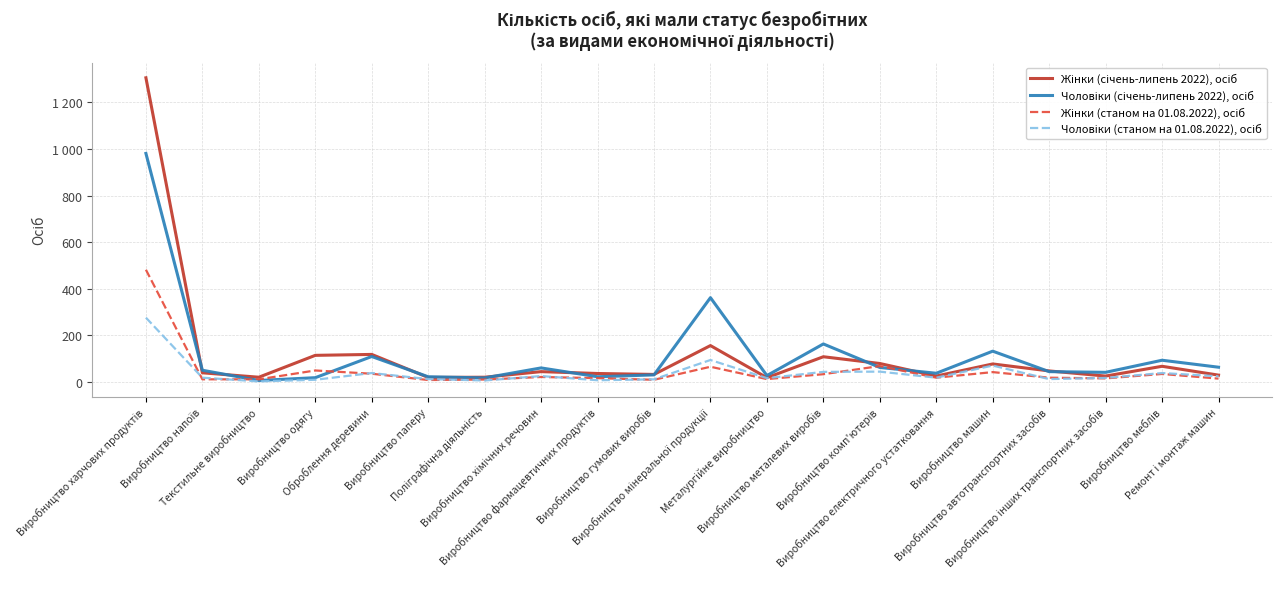

Reading left to right, extract all data points from this chart.

Жінки (січень-липень 2022), осіб: Виробництво харчових продуктів=1306	Виробництво напоїв=38	Текстильне виробництво=19	Виробництво одягу=113	Оброблення деревини=117	Виробництво паперу=18	Поліграфічна діяльність=19	Виробництво хімічних речовин=43	Виробництво фармацевтичних продуктів=35	Виробництво гумових виробів=31	Виробництво мінеральної продукції=155	Металургійне виробництво=17	Виробництво металевих виробів=107	Виробництво комп'ютерів=78	Виробництво електричного устатковання=24	Виробництво машин=76	Виробництво автотранспортних засобів=46	Виробництво інших транспортних засобів=24	Виробництво меблів=66	Ремонт і монтаж машин=28
Чоловіки (січень-липень 2022), осіб: Виробництво харчових продуктів=981	Виробництво напоїв=49	Текстильне виробництво=5	Виробництво одягу=17	Оброблення деревини=108	Виробництво паперу=21	Поліграфічна діяльність=16	Виробництво хімічних речовин=59	Виробництво фармацевтичних продуктів=21	Виробництво гумових виробів=29	Виробництво мінеральної продукції=361	Металургійне виробництво=26	Виробництво металевих виробів=162	Виробництво комп'ютерів=61	Виробництво електричного устатковання=36	Виробництво машин=131	Виробництво автотранспортних засобів=43	Виробництво інших транспортних засобів=40	Виробництво меблів=92	Ремонт і монтаж машин=62
Жінки (станом на 01.08.2022), осіб: Виробництво харчових продуктів=481	Виробництво напоїв=10	Текстильне виробництво=10	Виробництво одягу=48	Оброблення деревини=34	Виробництво паперу=7	Поліграфічна діяльність=9	Виробництво хімічних речовин=20	Виробництво фармацевтичних продуктів=15	Виробництво гумових виробів=8	Виробництво мінеральної продукції=64	Металургійне виробництво=11	Виробництво металевих виробів=32	Виробництво комп'ютерів=67	Виробництво електричного устатковання=17	Виробництво машин=41	Виробництво автотранспортних засобів=17	Виробництво інших транспортних засобів=14	Виробництво меблів=33	Ремонт і монтаж машин=13
Чоловіки (станом на 01.08.2022), осіб: Виробництво харчових продуктів=275	Виробництво напоїв=17	Текстильне виробництво=1	Виробництво одягу=8	Оброблення деревини=37	Виробництво паперу=11	Поліграфічна діяльність=5	Виробництво хімічних речовин=24	Виробництво фармацевтичних продуктів=6	Виробництво гумових виробів=10	Виробництво мінеральної продукції=93	Металургійне виробництво=15	Виробництво металевих виробів=42	Виробництво комп'ютерів=43	Виробництво електричного устатковання=17	Виробництво машин=69	Виробництво автотранспортних засобів=11	Виробництво інших транспортних засобів=16	Виробництво меблів=37	Ремонт і монтаж машин=23